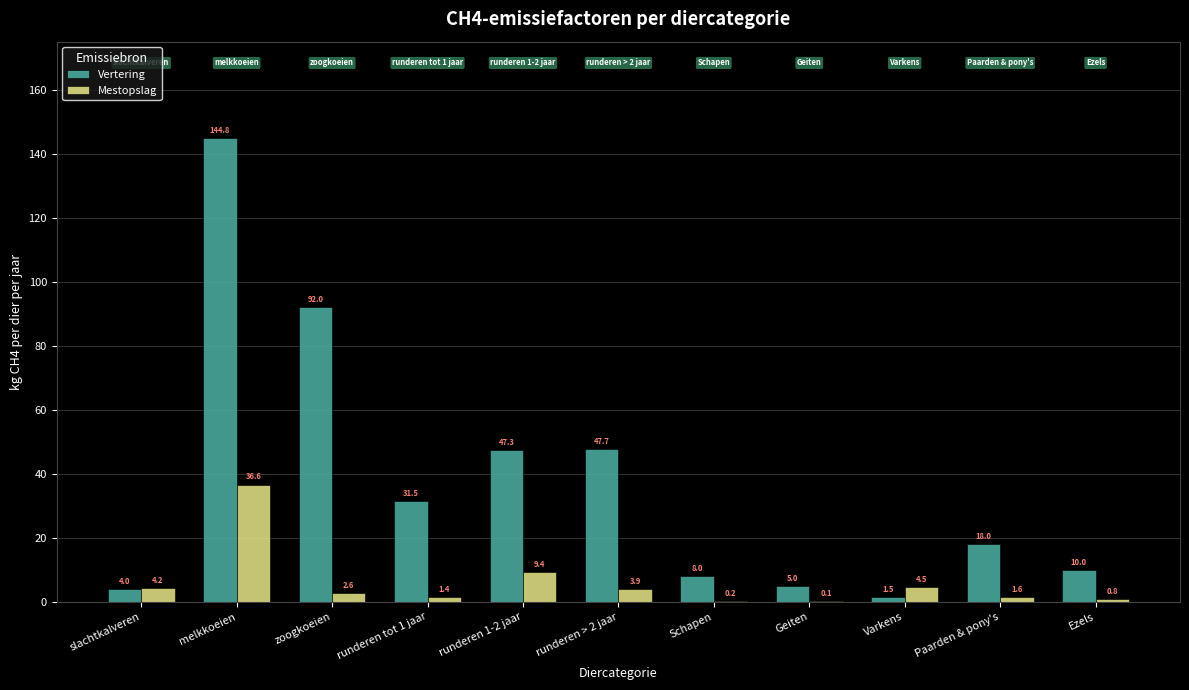

What is the sum of all Vertering values?

409.6